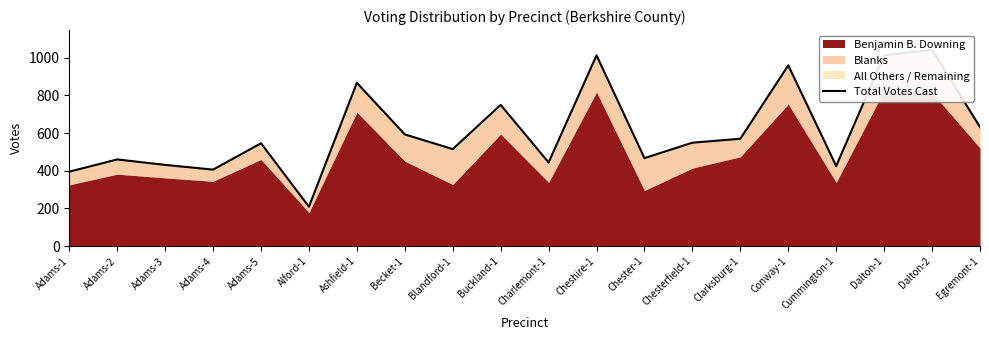

How many lines are shown in the chart?

1